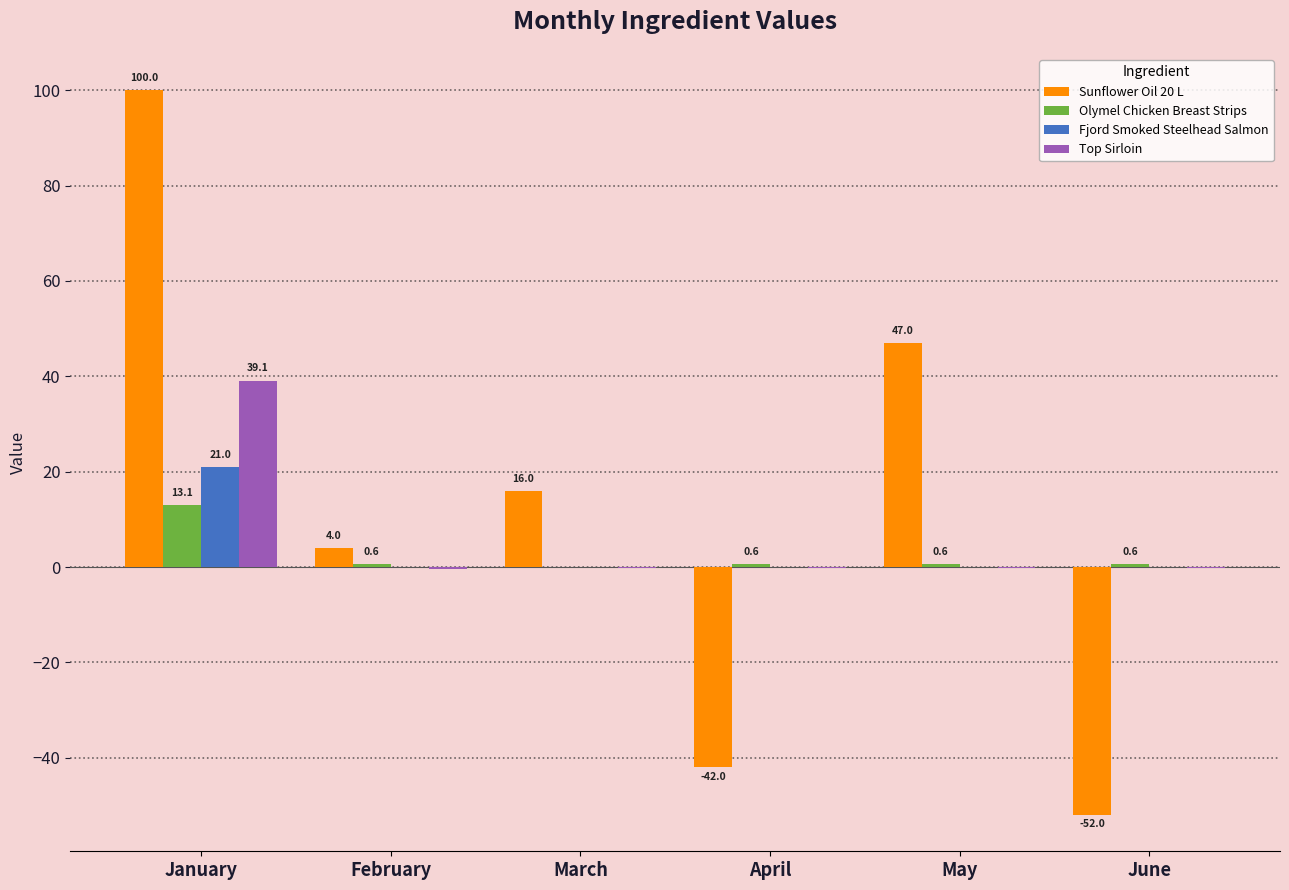

How many groups of bars are there?

6